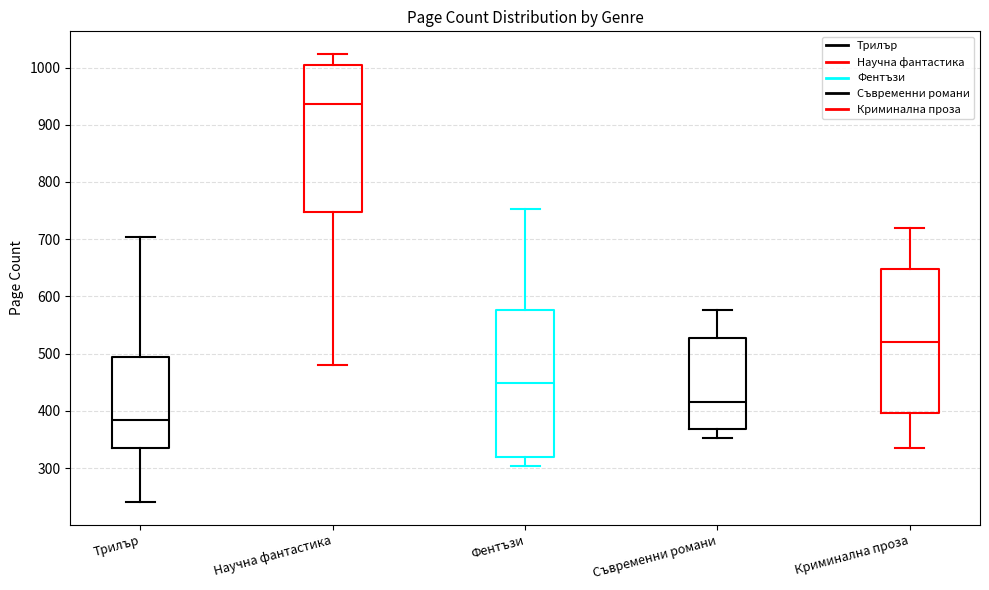

Which box's median line is the highest?

Научна фантастика